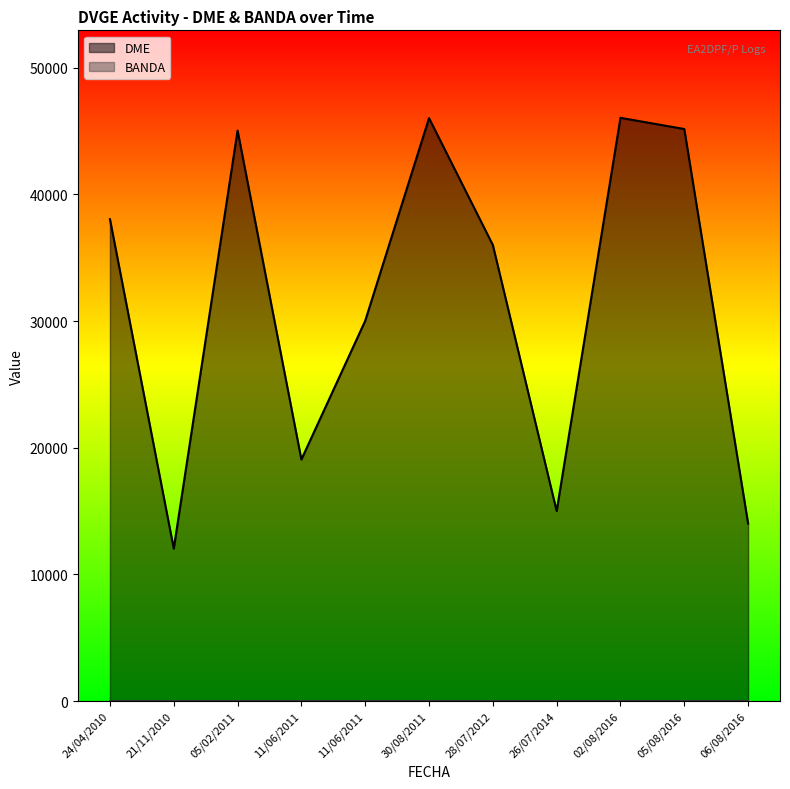

Which series has the largest range (max minus min)?

DME